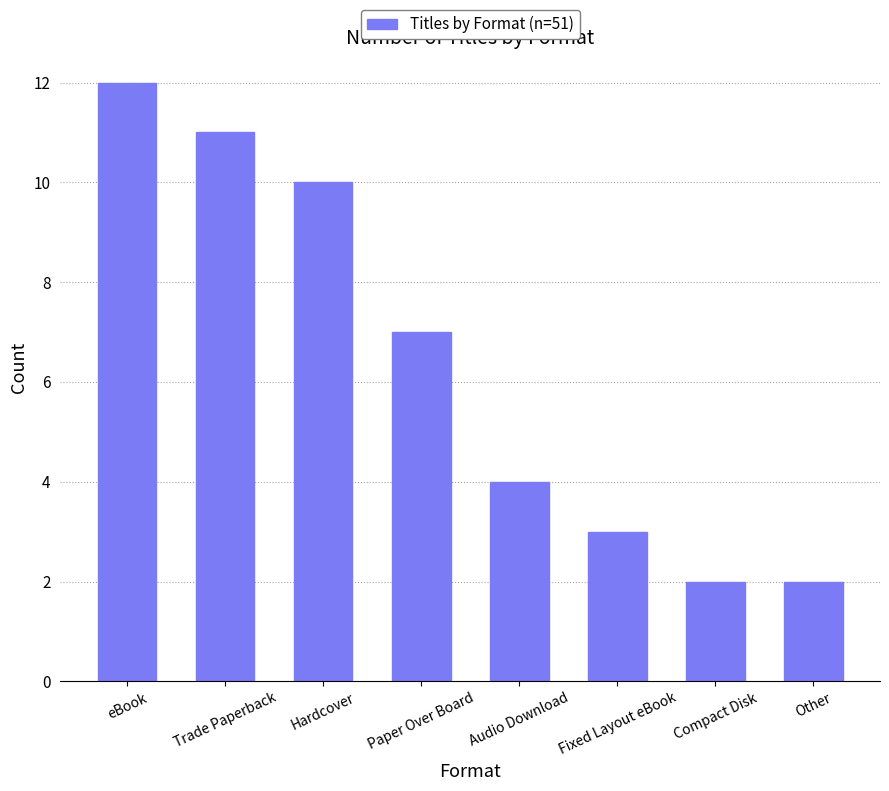

The chart shows a value of 3 at Other. True or false?

False